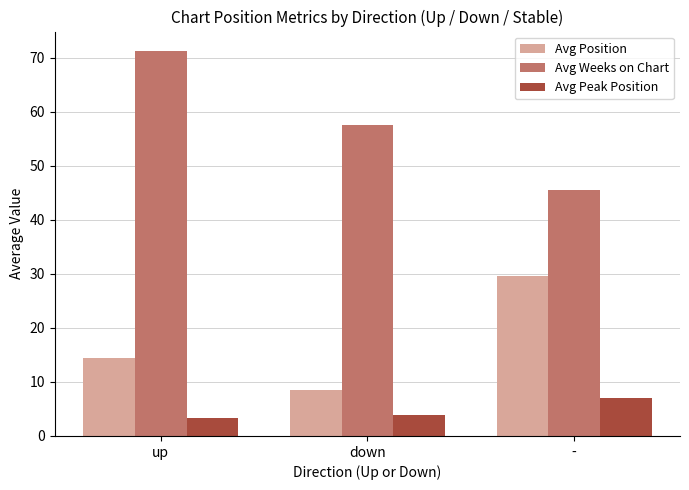

What is the difference between the maximum and minimum values in the Avg Weeks on Chart series?

25.7